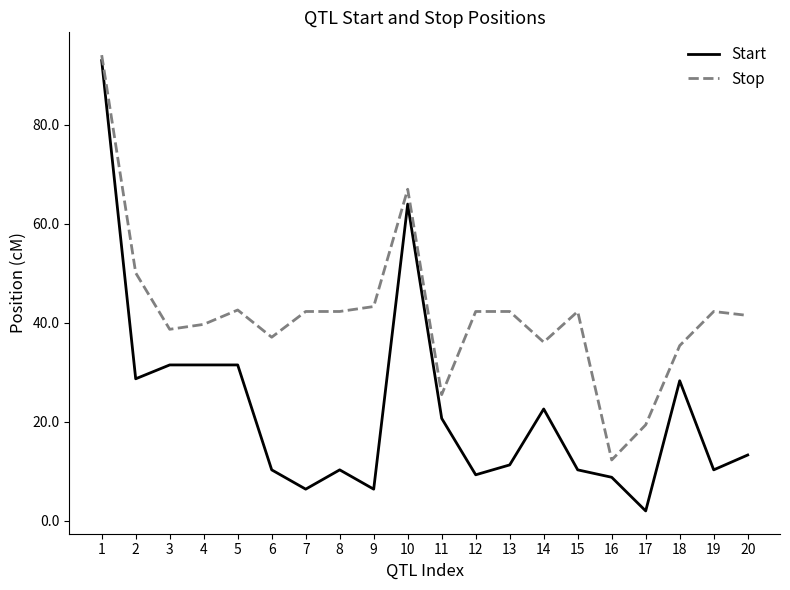

Which series has the largest total across all categories?

Stop